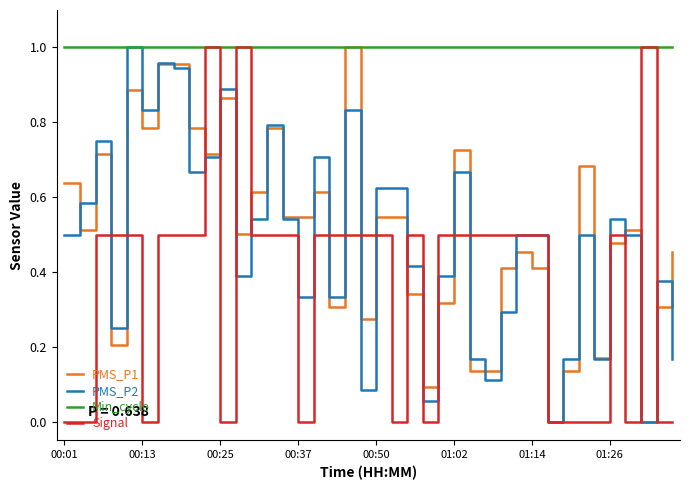

True or false: PMS_P1 and Signal cross at least once.

True